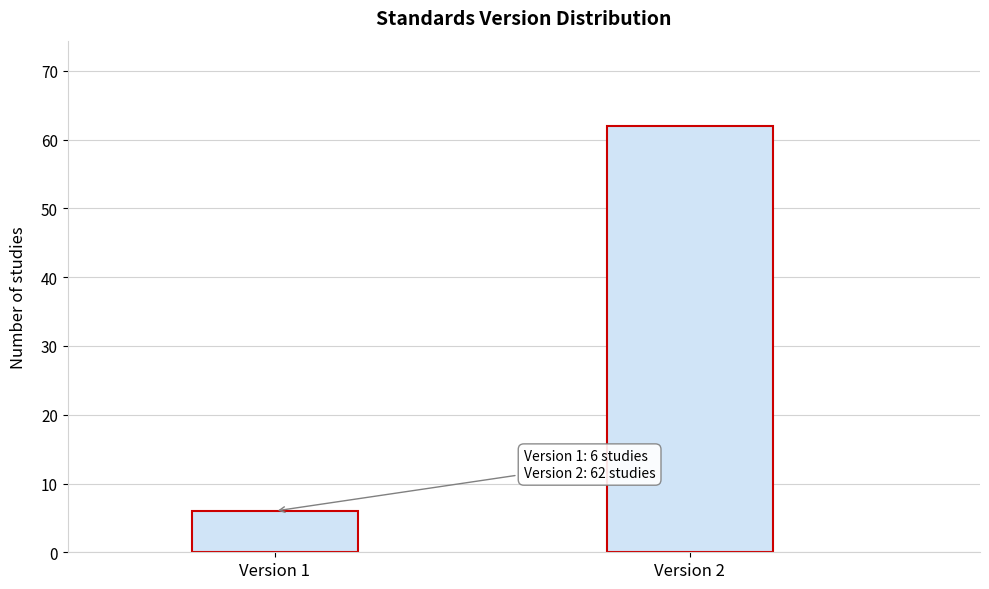

Reading right to left, extract all data points from this chart.

Version 2=62	Version 1=6